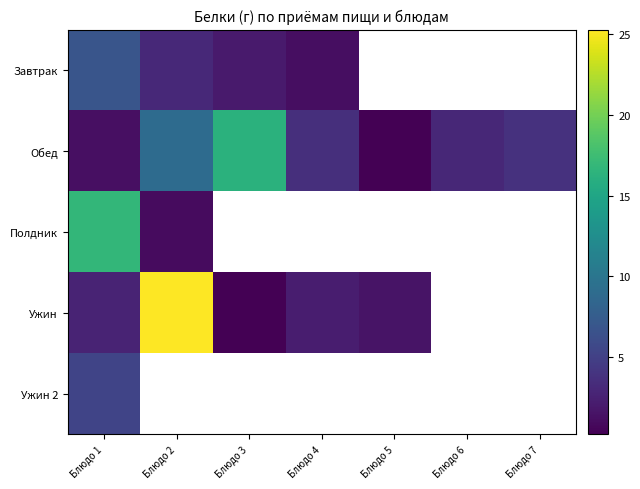

What is the approximate value of Полдник at Блюдо 2?

0.9